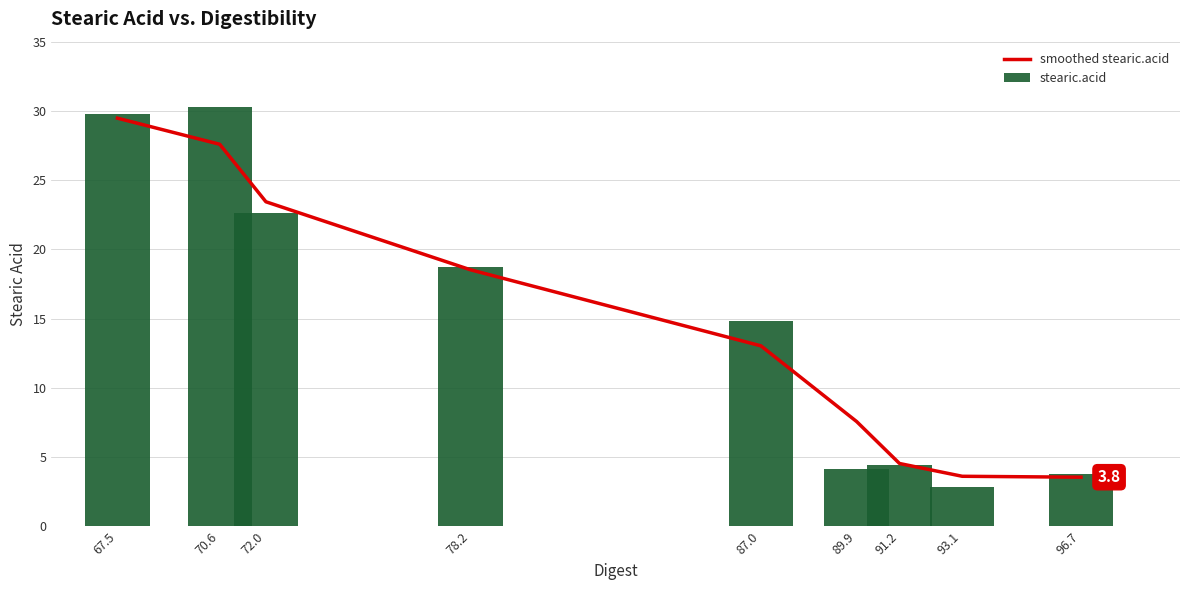

At which category is the sum across all series the highest?

67.5